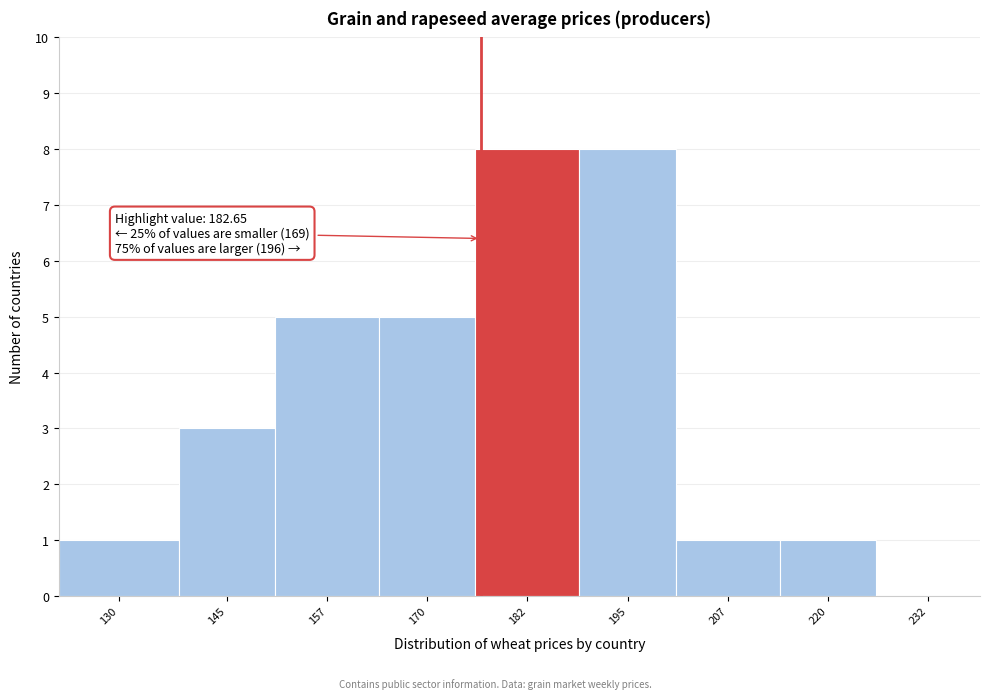

Reading right to left, transcribe all the data shown in this chart.

232=0	220=1	207=1	195=8	182=8	170=5	157=5	145=3	130=1